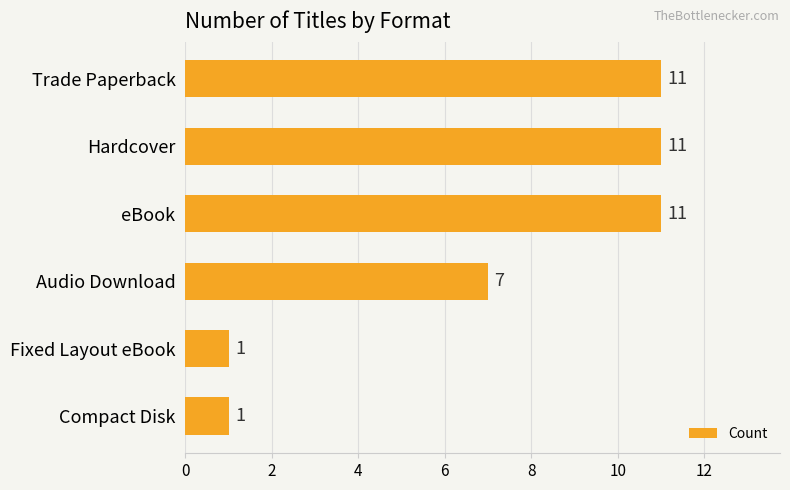

Count the number of data series in this chart.

1